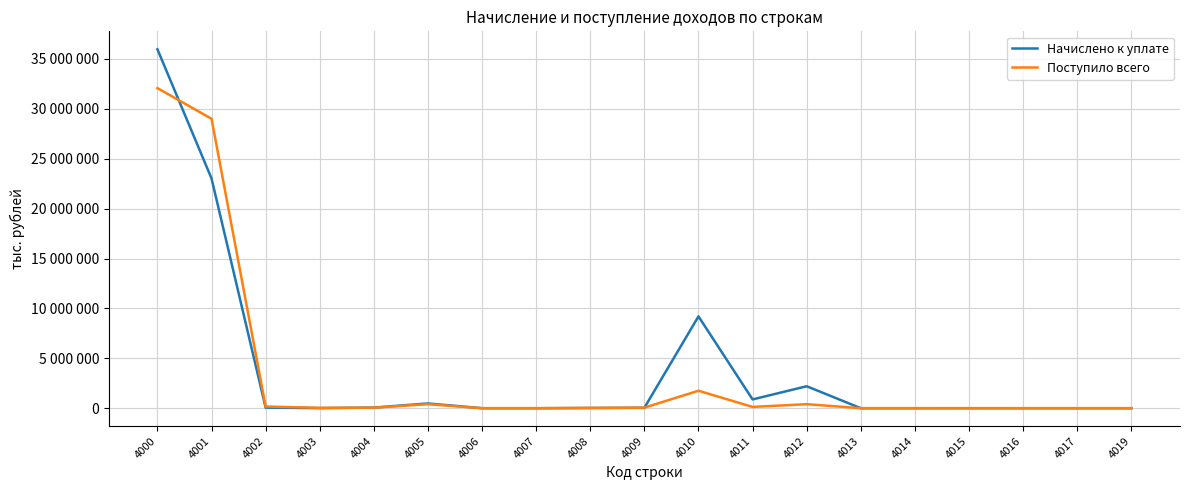

What are all the series names shown in the legend?

Начислено к уплате, Поступило всего